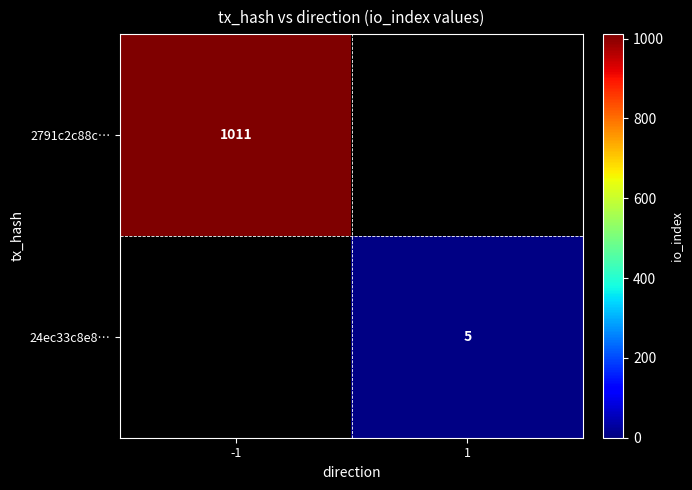

Is it true that 24ec33c8e8… equals 5 at 1?

True